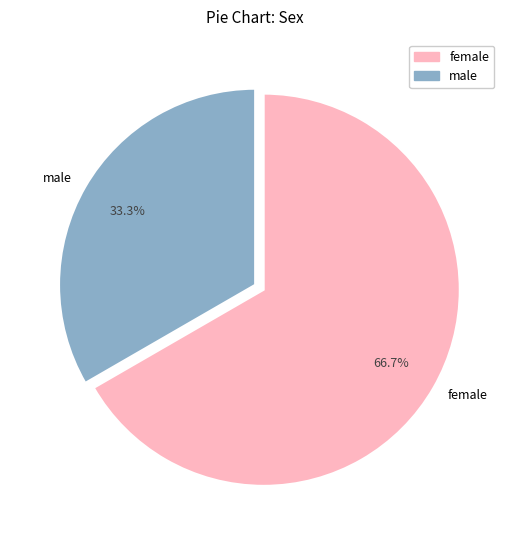

Which has a higher value, female or male?

female